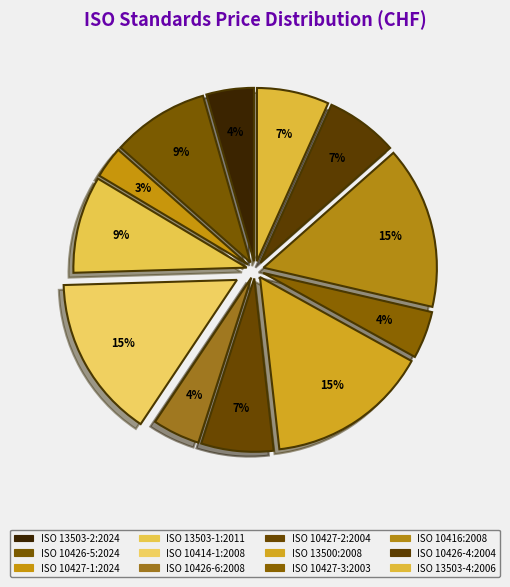

How many segments does this pie chart have?

12